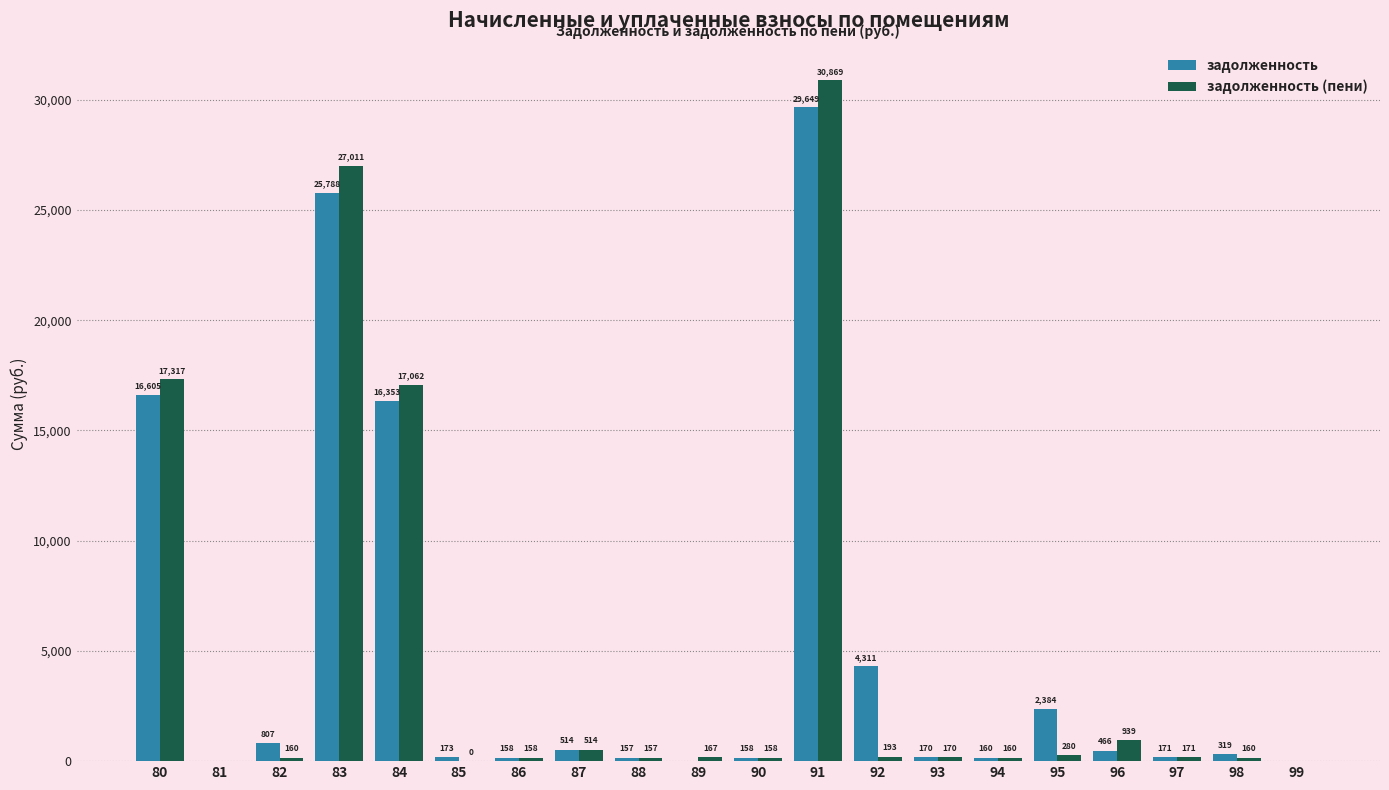

Does the chart contain stacked bars?

No